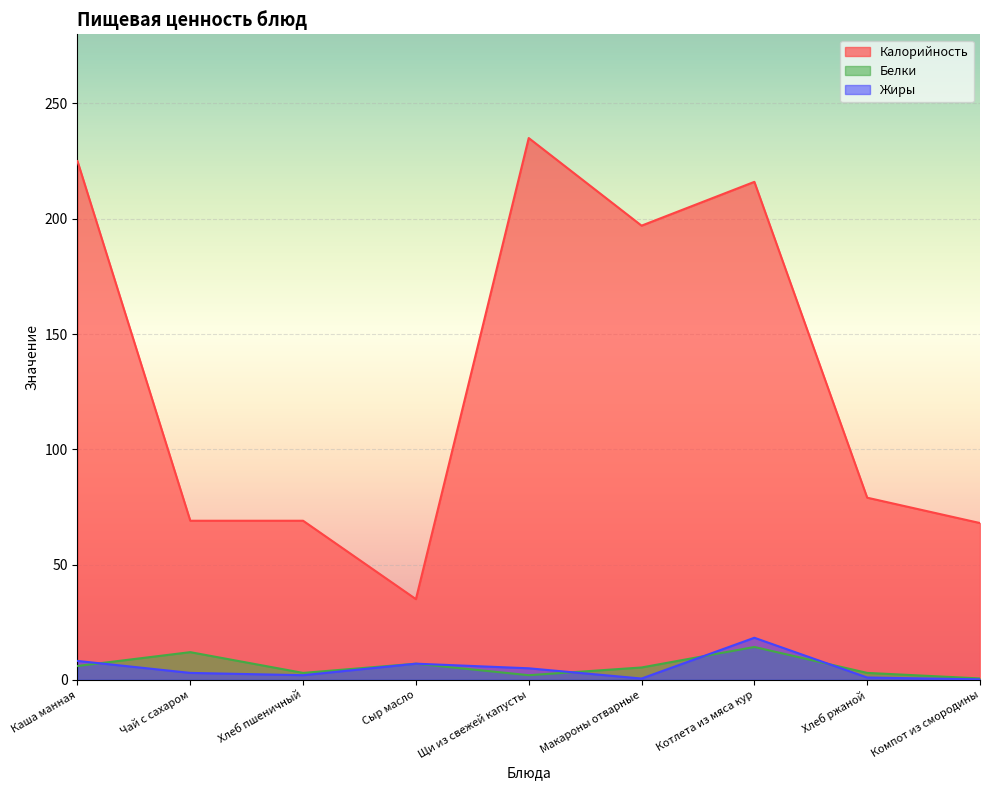

What is the difference between the maximum and second lowest values in the Калорийность series?

167.0